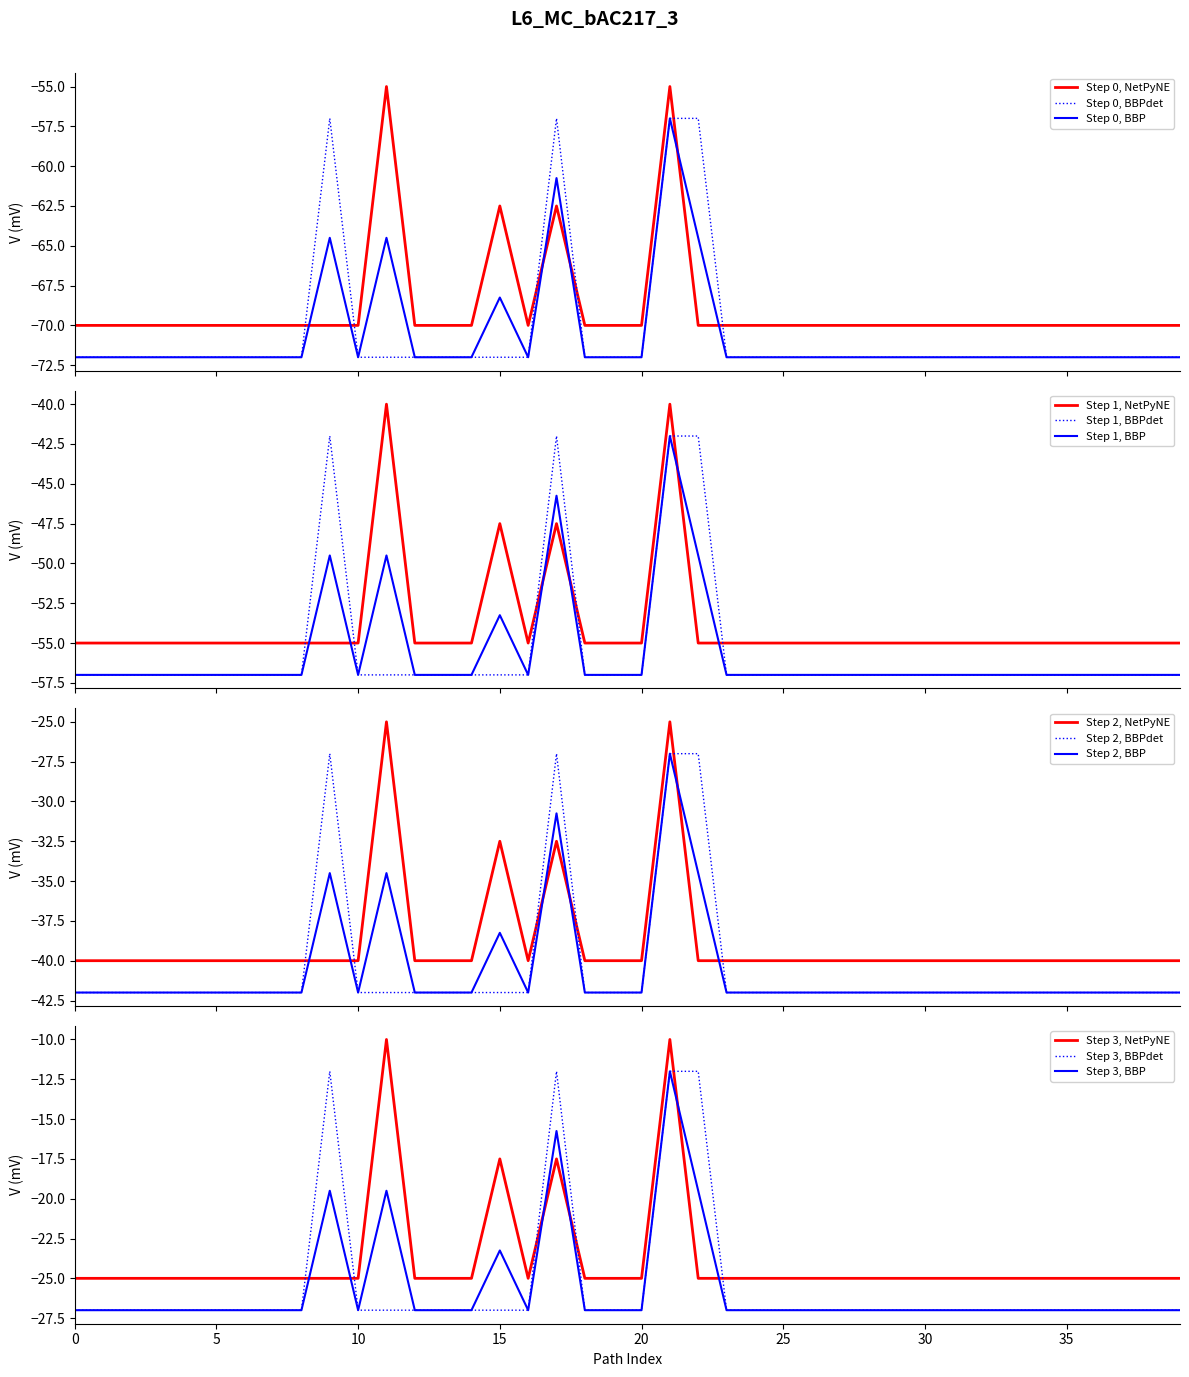

How many intersections are there between Base Min and Min?

6